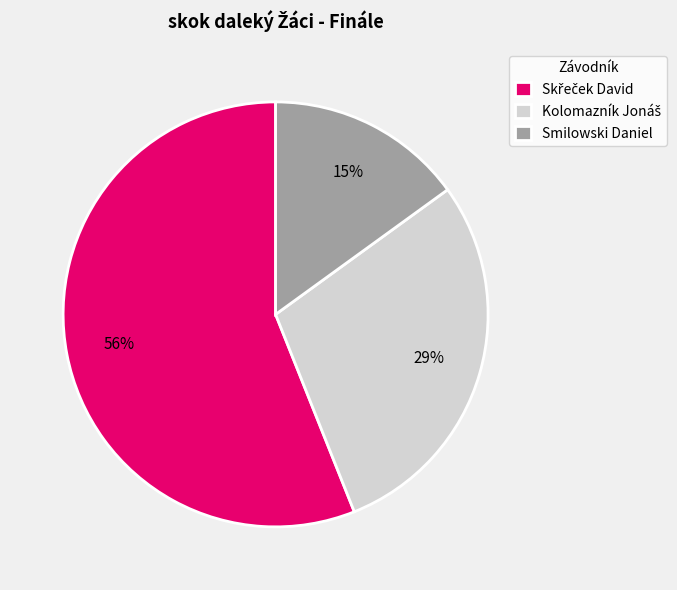

Is there a majority slice in this chart?

Yes